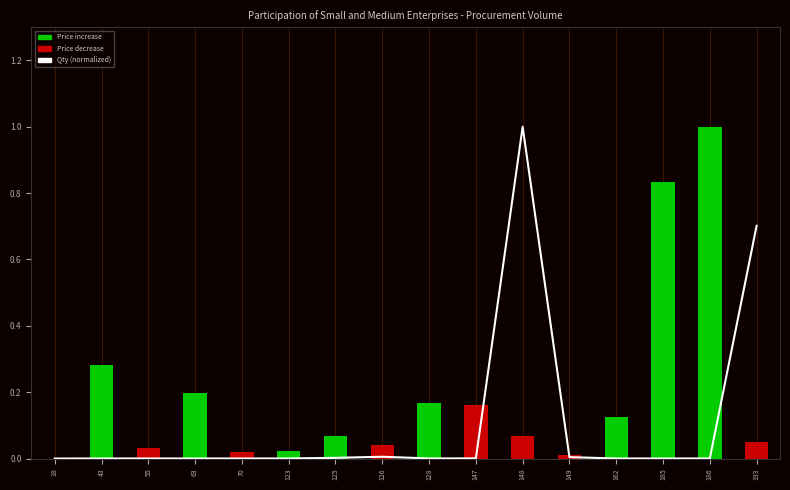

Reading right to left, extract all data points from this chart.

Qty (normalized): 193=0.7	186=0.0	185=0.0	162=0.0	149=0.0	148=1.0	147=0.0	128=0.0	126=0.0	125=0.0	123=0.0	70=0.0	63=0.0	55=0.0	43=0.0	18=0.0
Price (normalized): 193=0.1	186=1.0	185=0.8	162=0.1	149=0.0	148=0.1	147=0.2	128=0.2	126=0.0	125=0.1	123=0.0	70=0.0	63=0.2	55=0.0	43=0.3	18=0.0